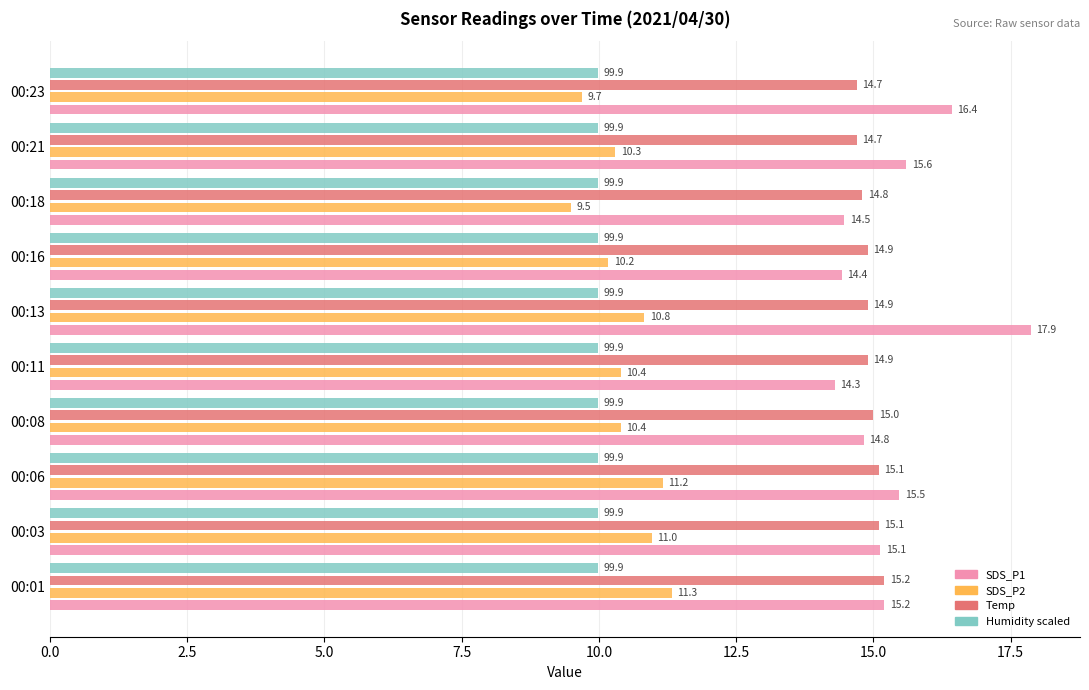

Is the value of Humidity scaled at 00:08 greater than the value of SDS_P2 at 00:16?

No